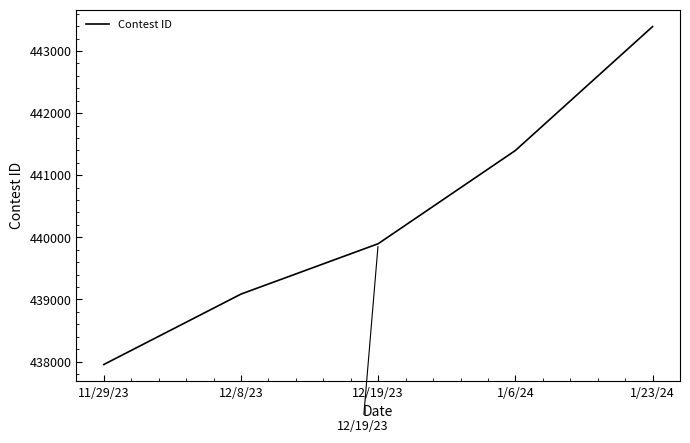

Where is the data nearest to the value 440672?

1/6/24